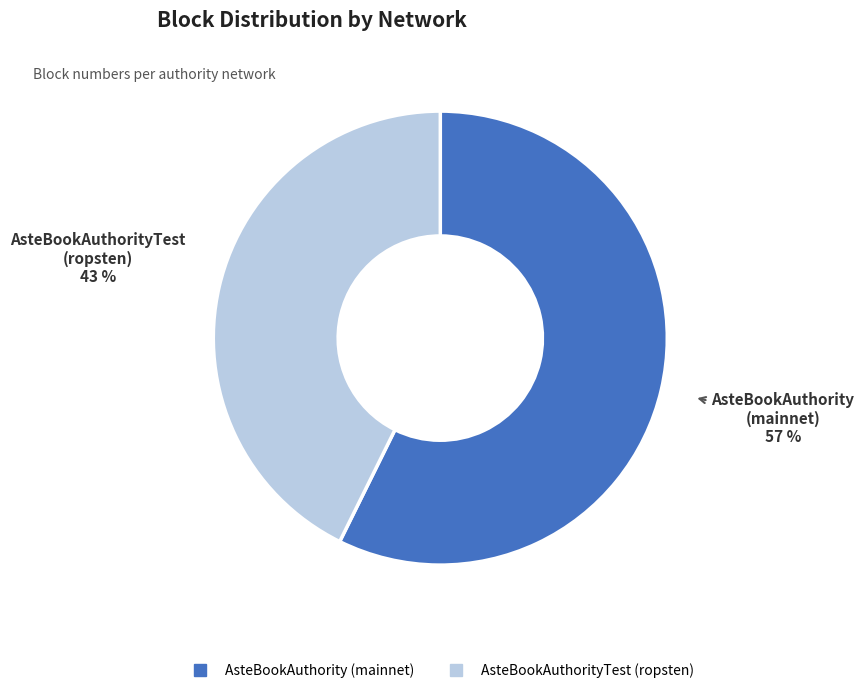

Is AsteBookAuthorityTest (ropsten) the majority of the pie?

No